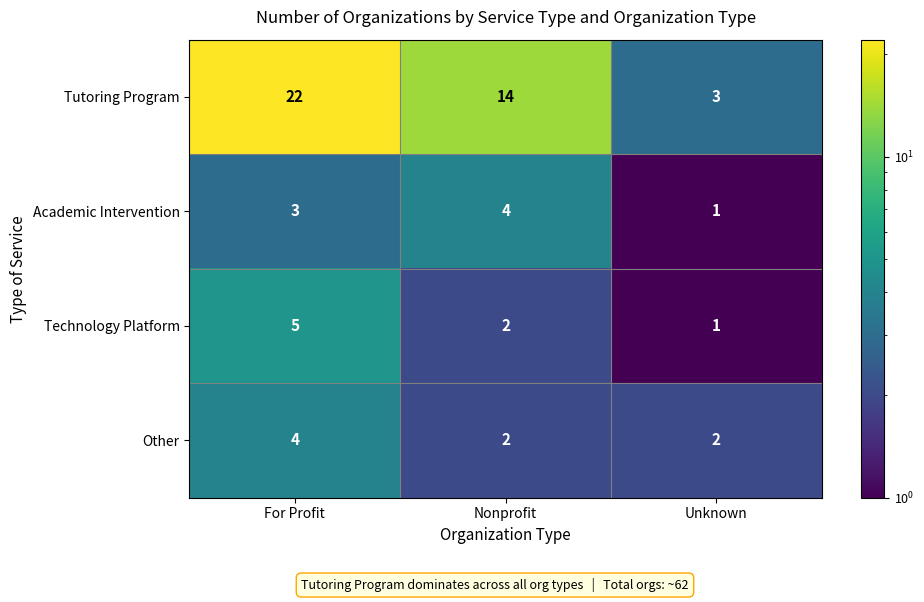

Reading right to left, what are all the values shown in this chart?

Tutoring Program: Unknown=3	Nonprofit=14	For Profit=22
Academic Intervention: Unknown=1	Nonprofit=4	For Profit=3
Technology Platform: Unknown=1	Nonprofit=2	For Profit=5
Other: Unknown=2	Nonprofit=2	For Profit=4